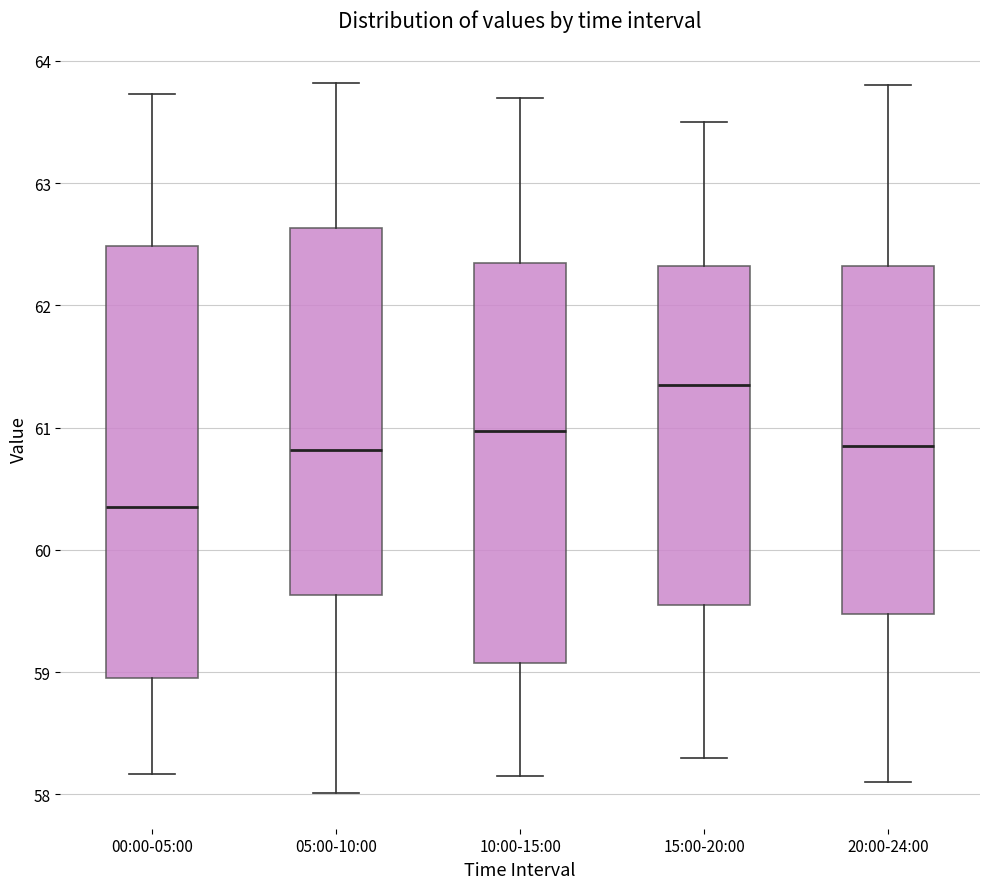

Reading left to right, read every box against the y-axis: the position of its median line, the range the box covers, and the ends of its whiskers. The values are not printed on the chart, so give them approximately, as read against the axis.

00:00-05:00: median 60.4, box 59.0 to 62.5, whiskers 58.2 to 63.7
05:00-10:00: median 60.8, box 59.6 to 62.6, whiskers 58.0 to 63.8
10:00-15:00: median 61.0, box 59.1 to 62.4, whiskers 58.2 to 63.7
15:00-20:00: median 61.4, box 59.6 to 62.3, whiskers 58.3 to 63.5
20:00-24:00: median 60.9, box 59.5 to 62.3, whiskers 58.1 to 63.8